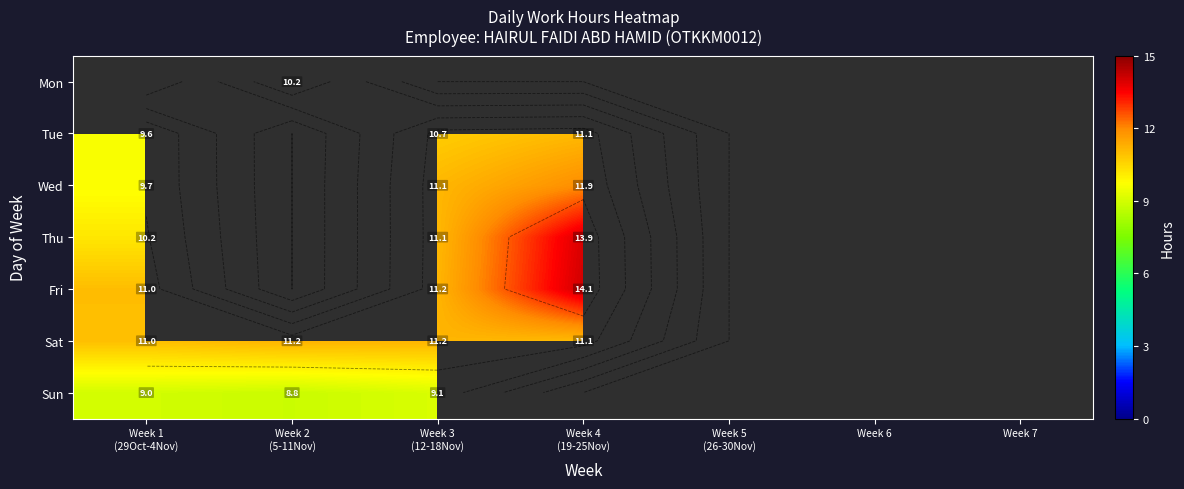

Is it true that Sun equals 9.0 at Week 1 (29Oct-4Nov)?

True